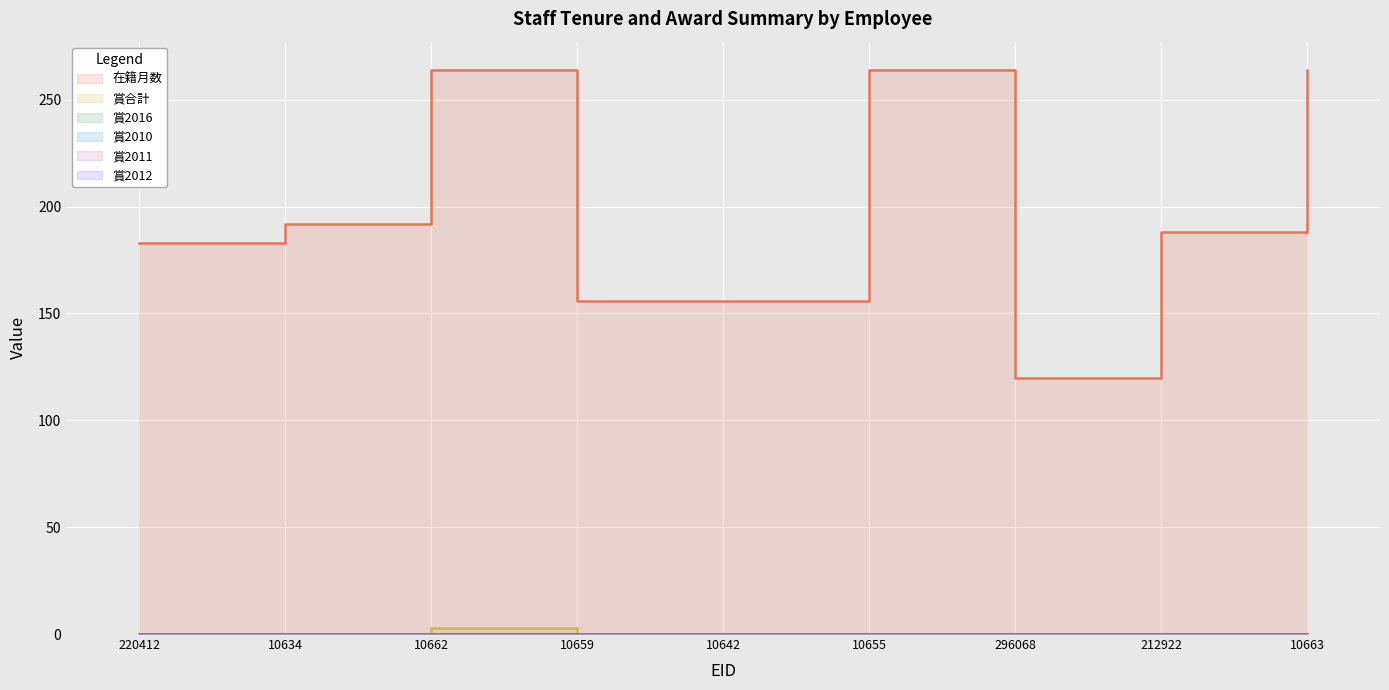

What is the label of the 3rd point from the left?

10662